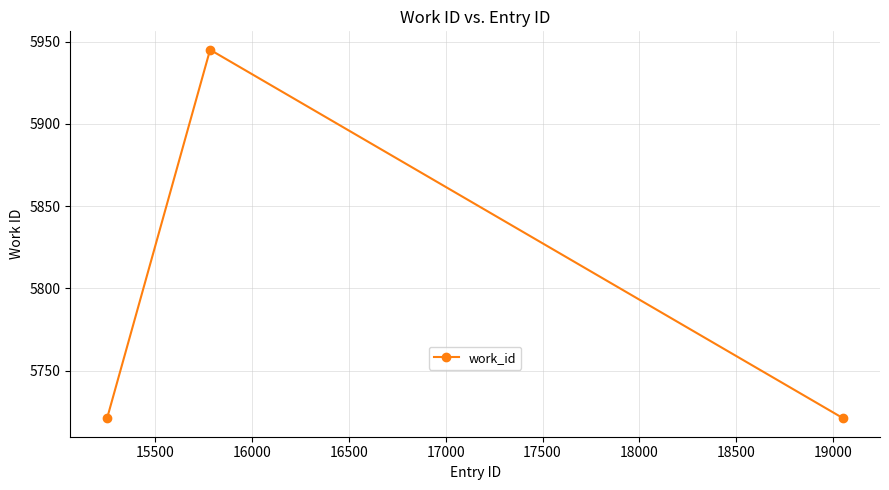

What is the difference between the maximum and minimum values?

224